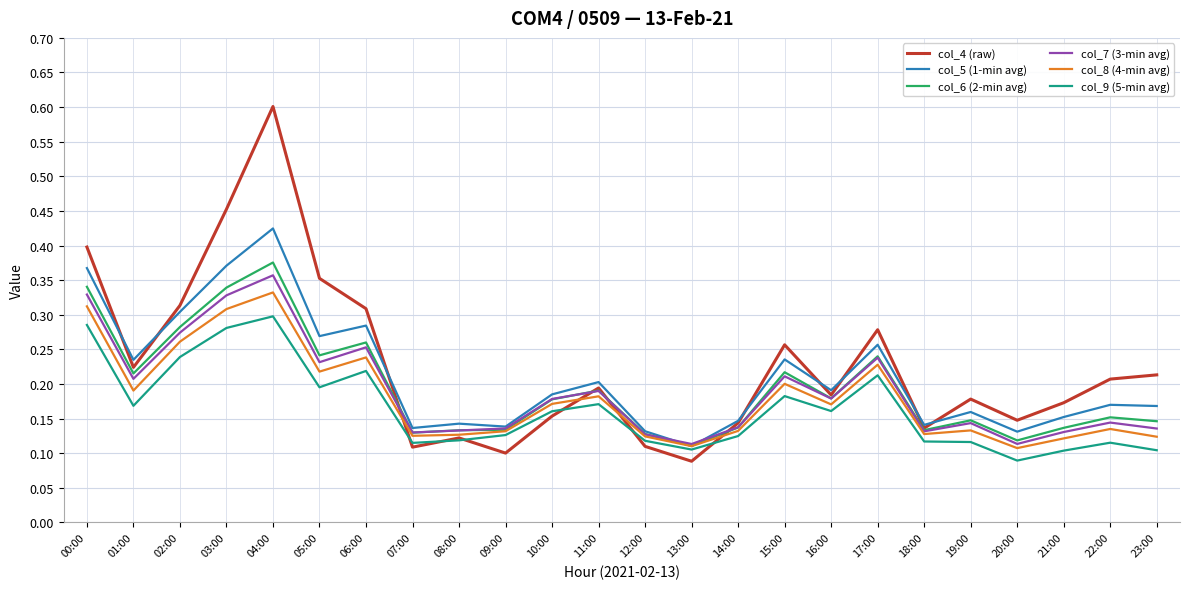

Which category has the highest value in the col_8 (4-min avg) series?

04:00